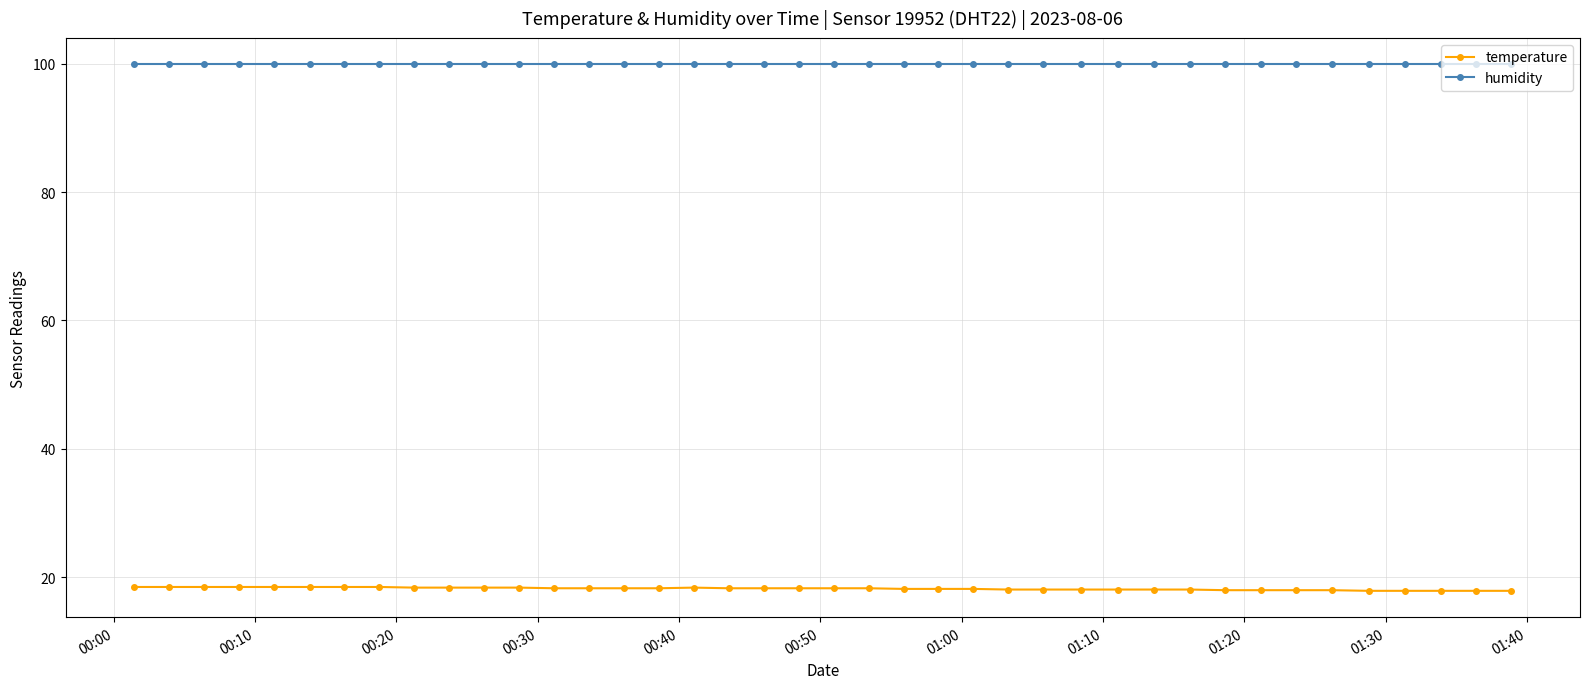

What is the average value of the temperature series?

18.2